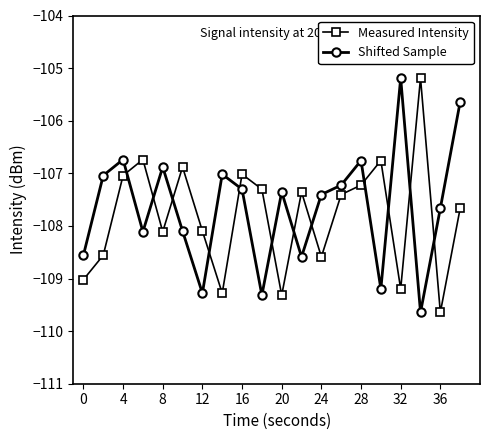

How many lines are shown in the chart?

2